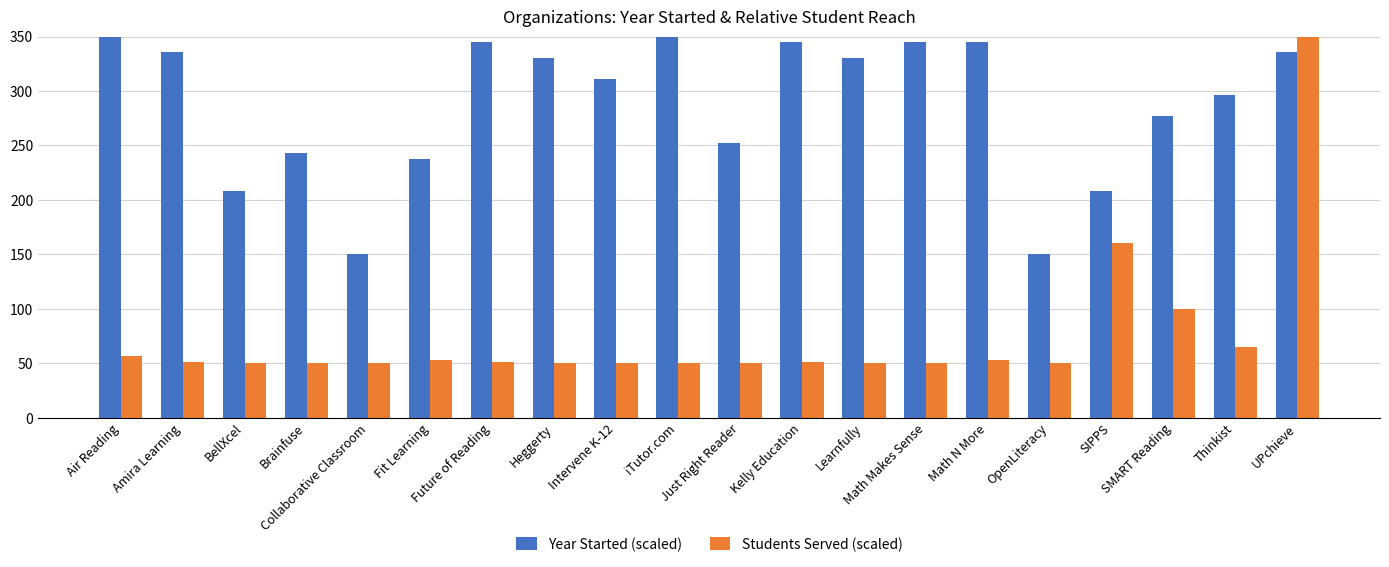

What is the sum of the Year Started (scaled) values at OpenLiteracy and BellXcel?

358.5